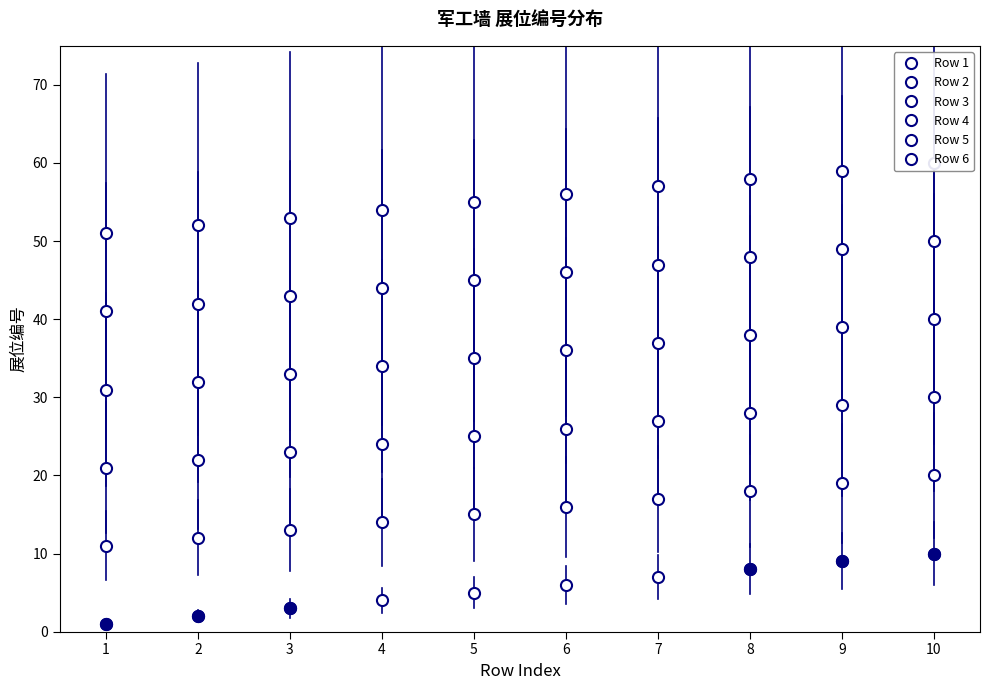

What is the difference between the maximum and minimum values in the Row 2 series?

9